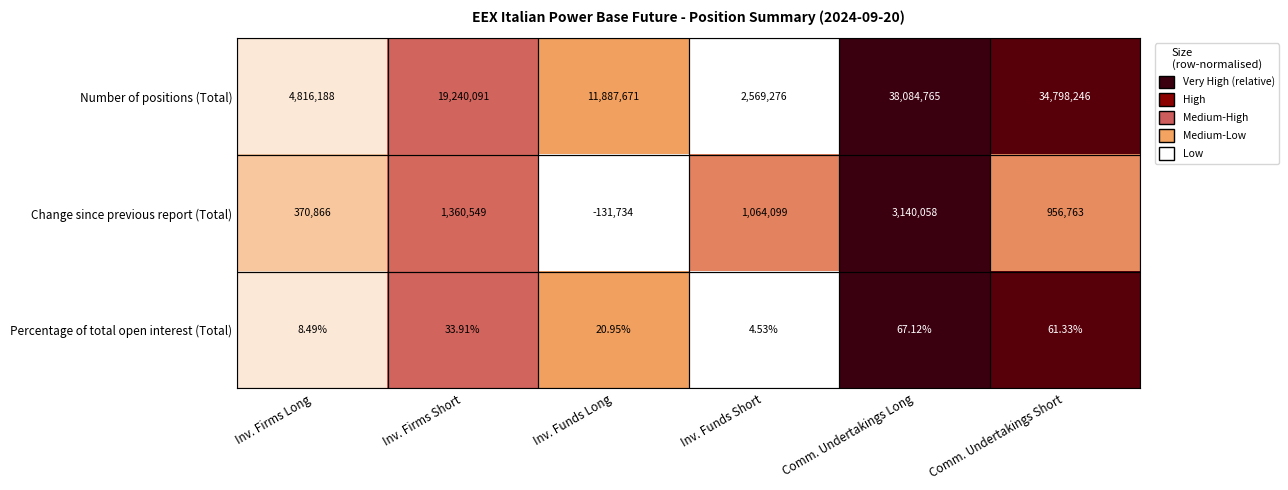

Which label corresponds to the largest value in the chart?

Comm. Undertakings Long